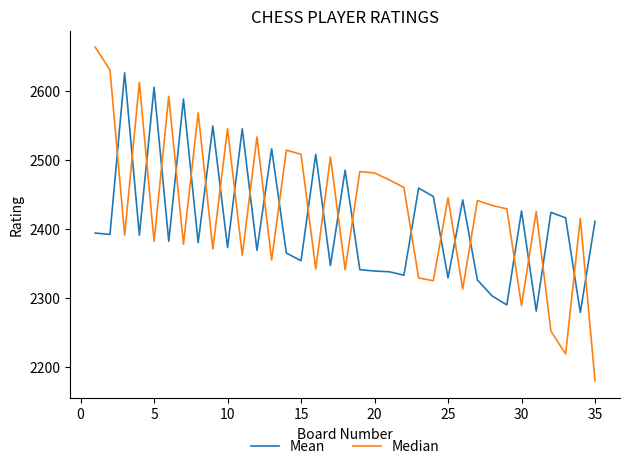

What is the minimum value shown in the chart?

2180